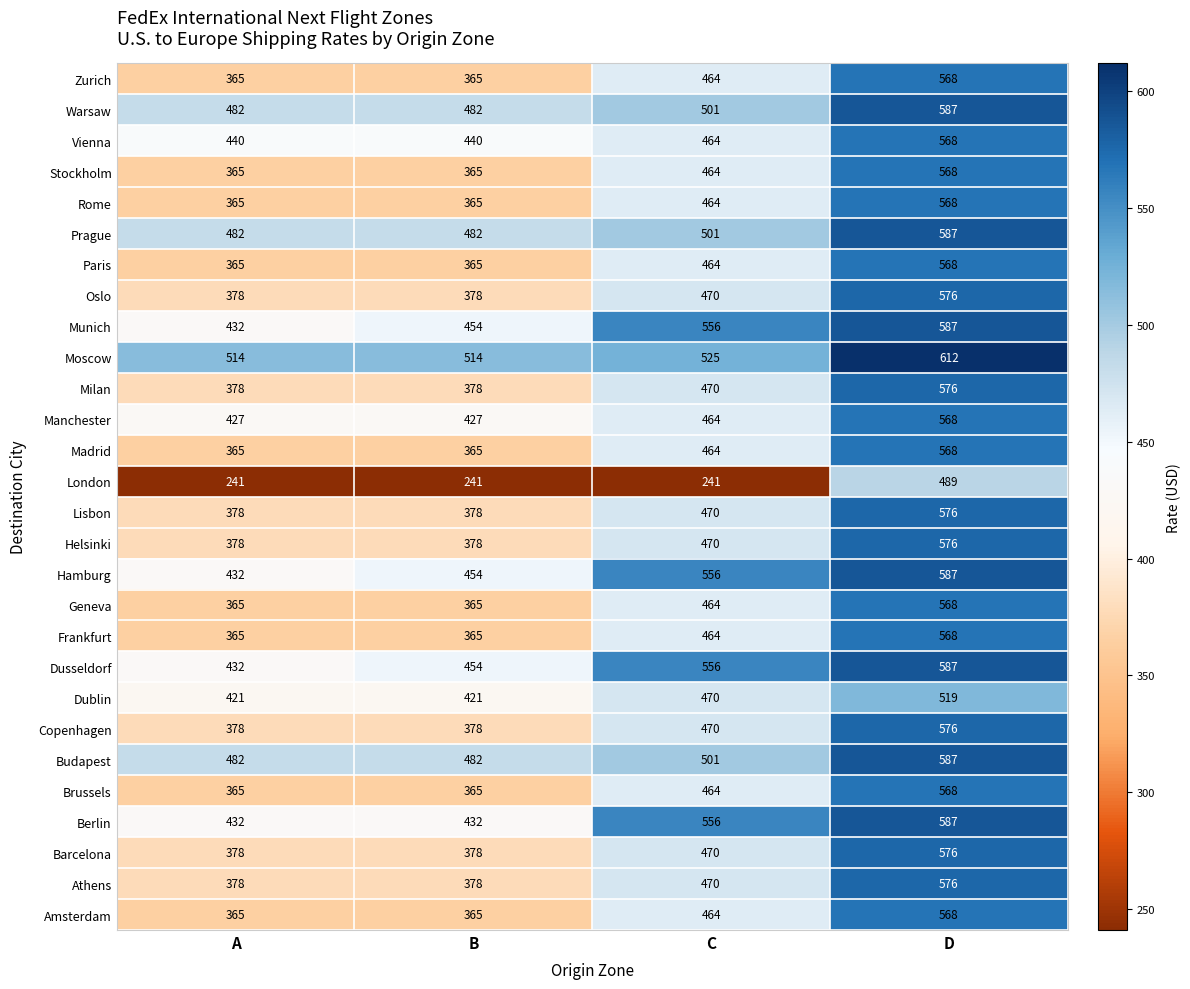

What is the difference between the highest and lowest values at A?

273